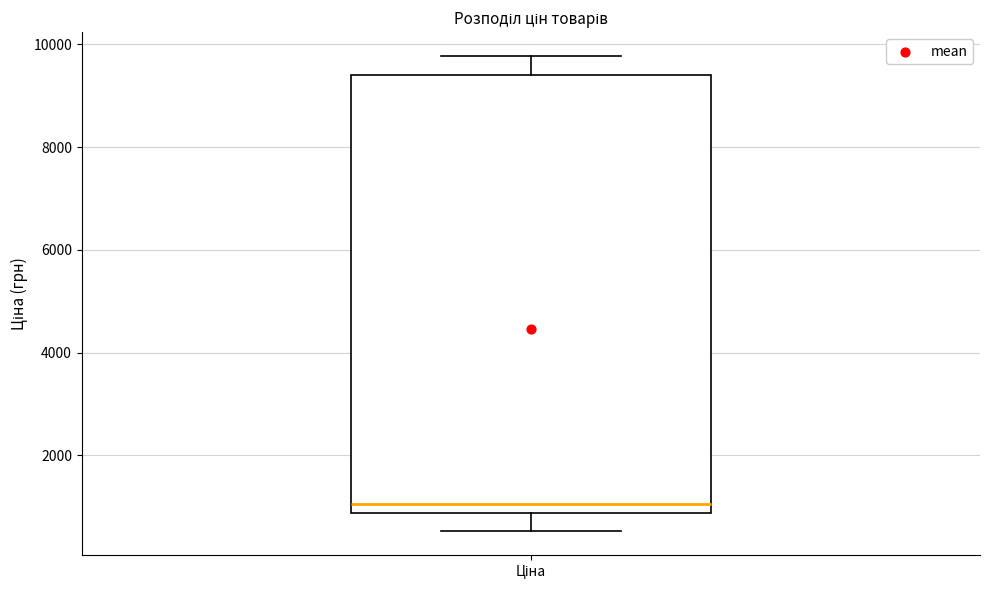

Read this box plot against the y-axis: the position of the median line, the range covered by the box, and the ends of both whiskers. The values are not printed on the chart, so give them approximately, as read against the axis.

median 1000, box 800 to 9400, whiskers 600 to 9800